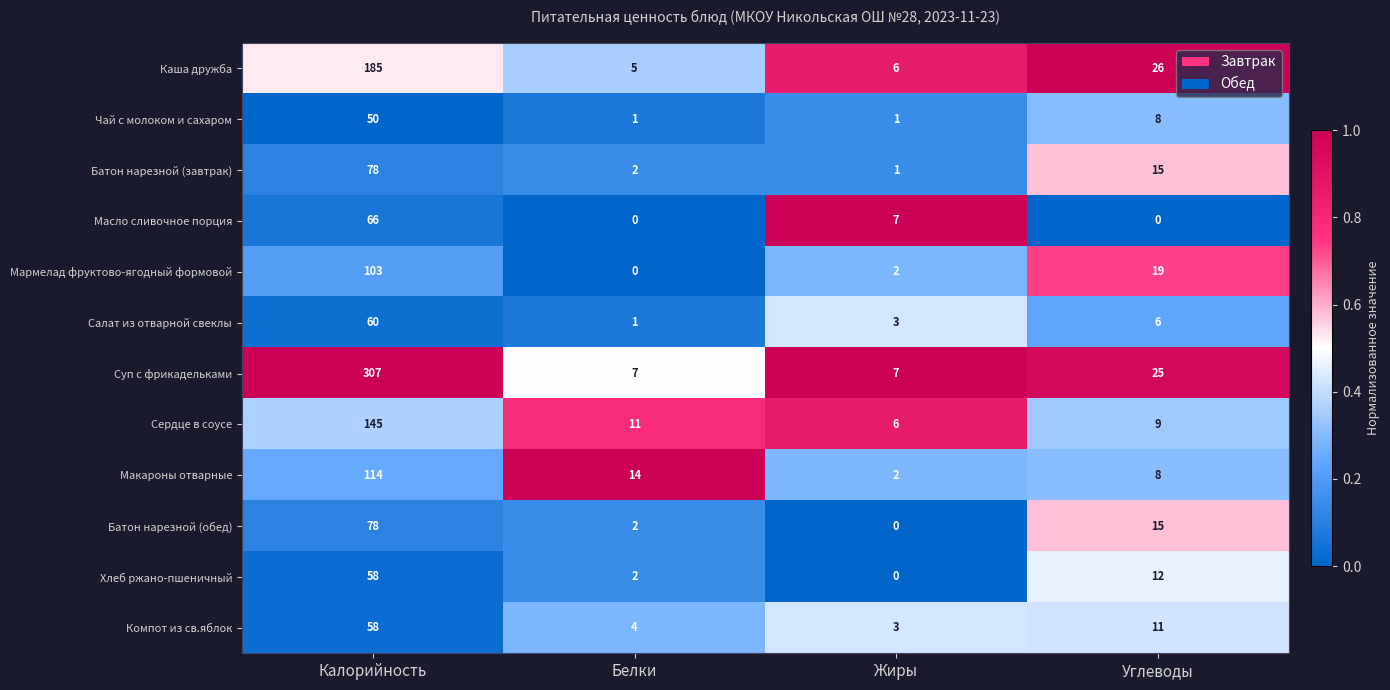

At which label is Чай с молоком и сахаром closest to 25?

Углеводы